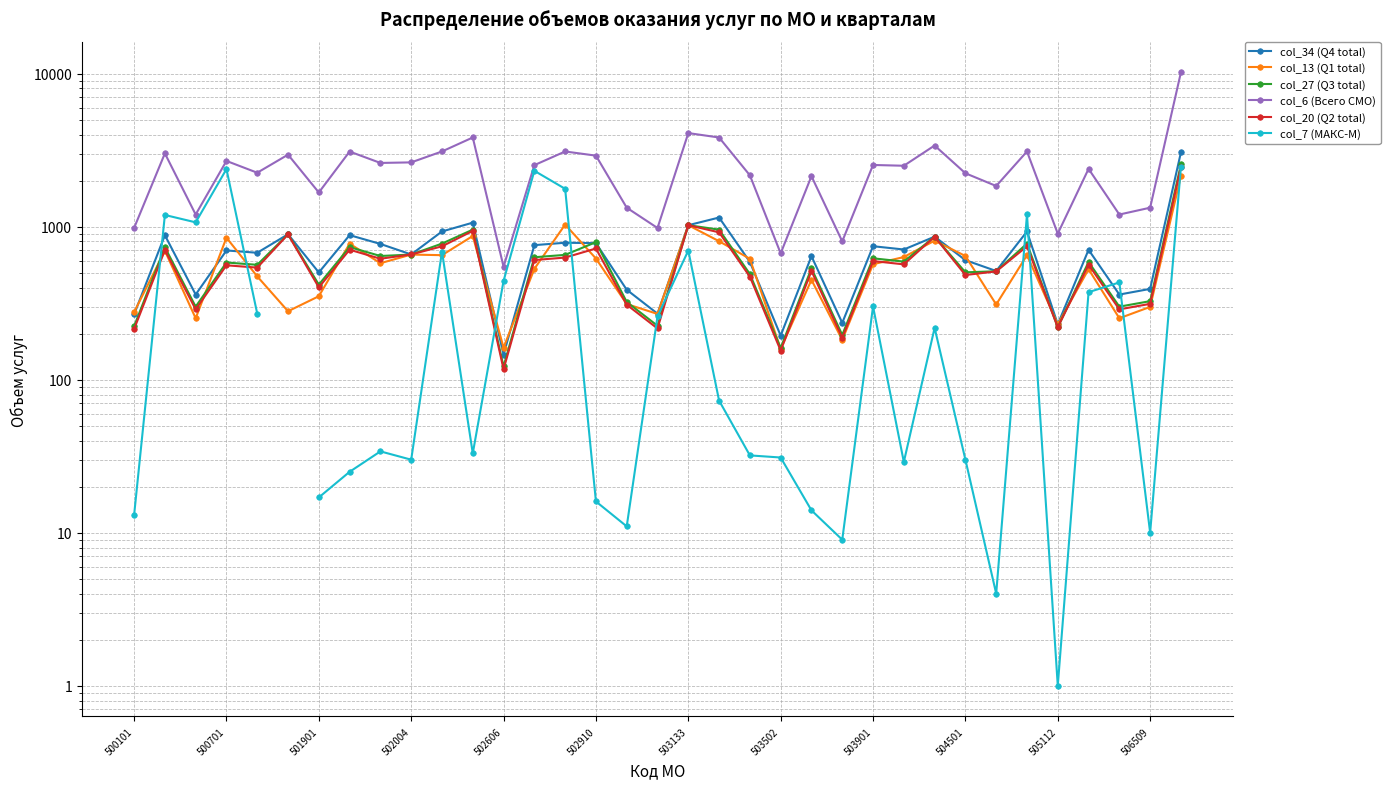

True or false: col_13 (Q1 total) and col_27 (Q3 total) intersect in this chart.

True